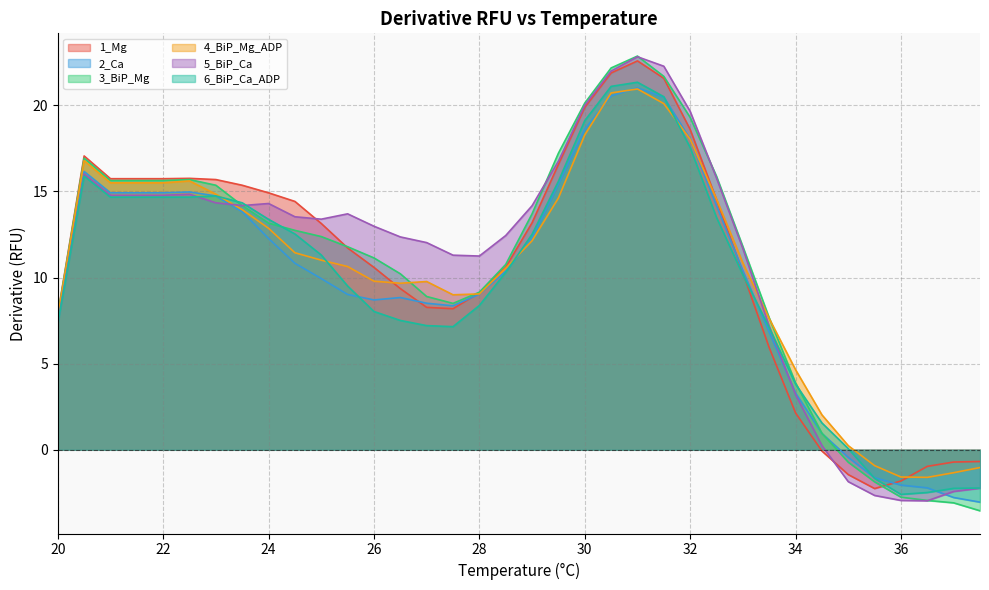

What are all the series names shown in the legend?

1_Mg, 2_Ca, 3_BiP_Mg, 4_BiP_Mg_ADP, 5_BiP_Ca, 6_BiP_Ca_ADP